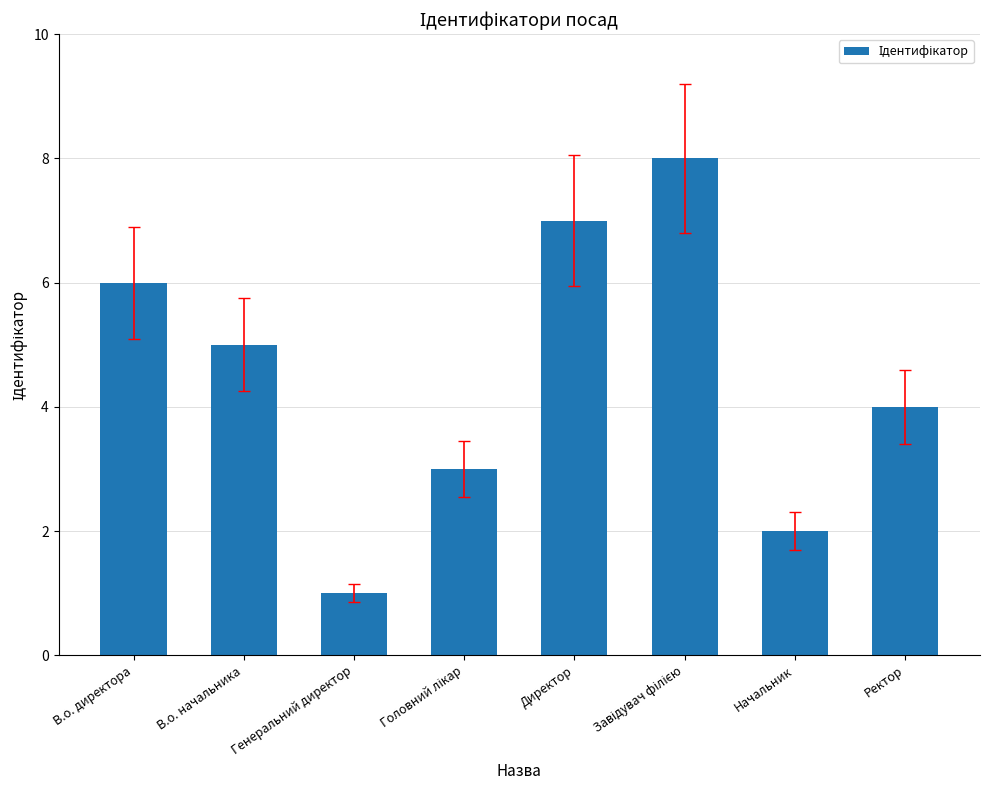

Which label corresponds to the smallest value in the chart?

Генеральний директор